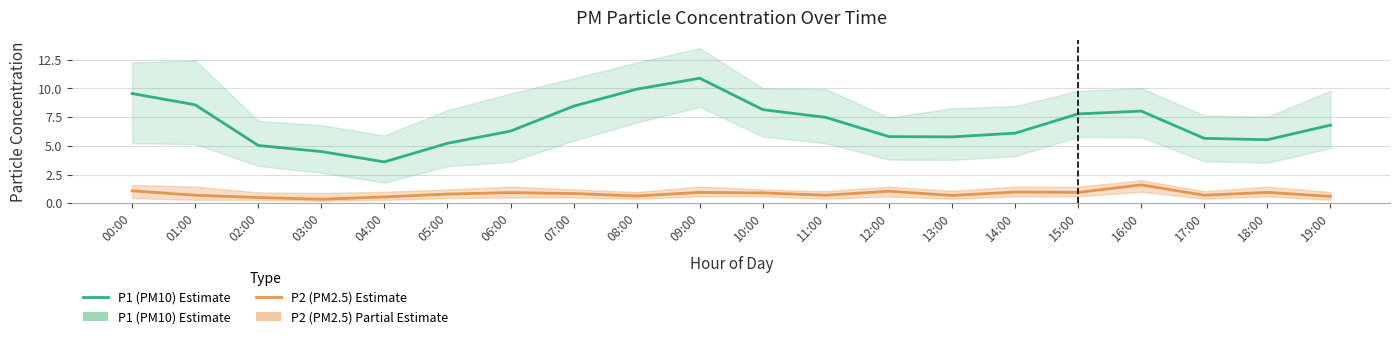

Which series has the largest total across all categories?

P1 (PM10) Estimate